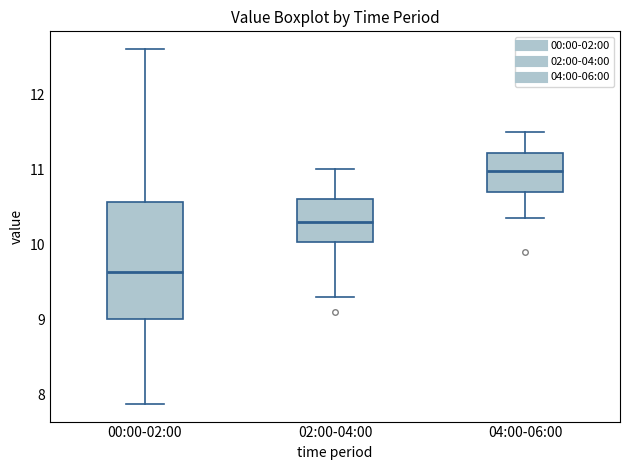

Where is the lower edge of the box for 02:00-04:00 on the y-axis? The values are not printed on the chart, so give them approximately, as read against the axis.

10.0